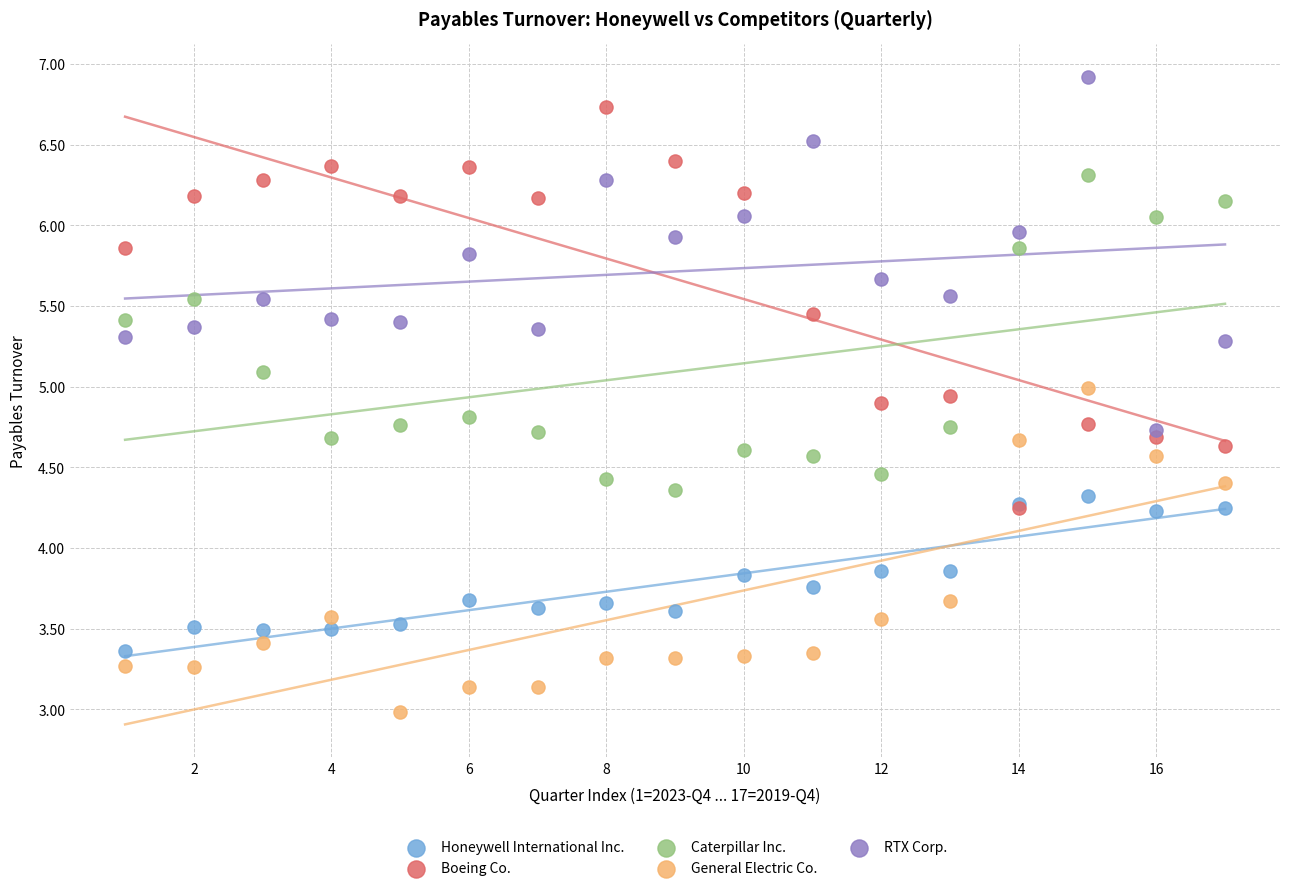

What are all the series names shown in the legend?

Honeywell International Inc., Boeing Co., Caterpillar Inc., General Electric Co., RTX Corp.